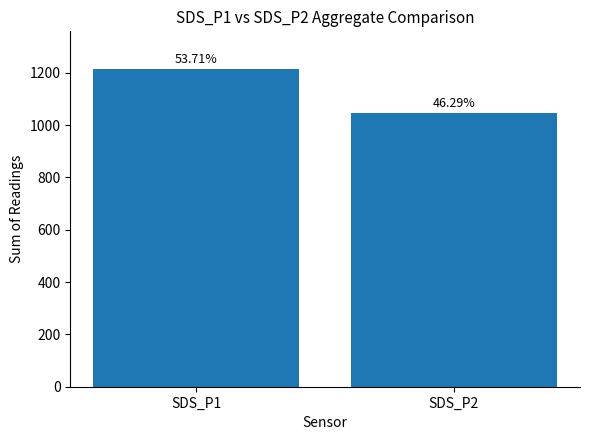

Does the chart contain stacked bars?

No